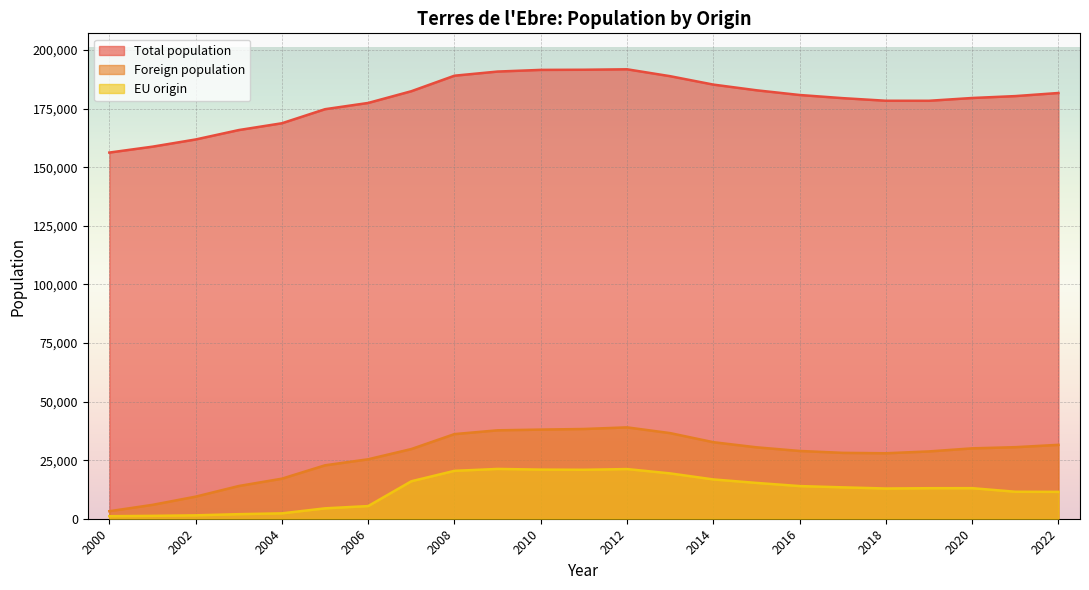

What is the total value across all series at 2013?

244767